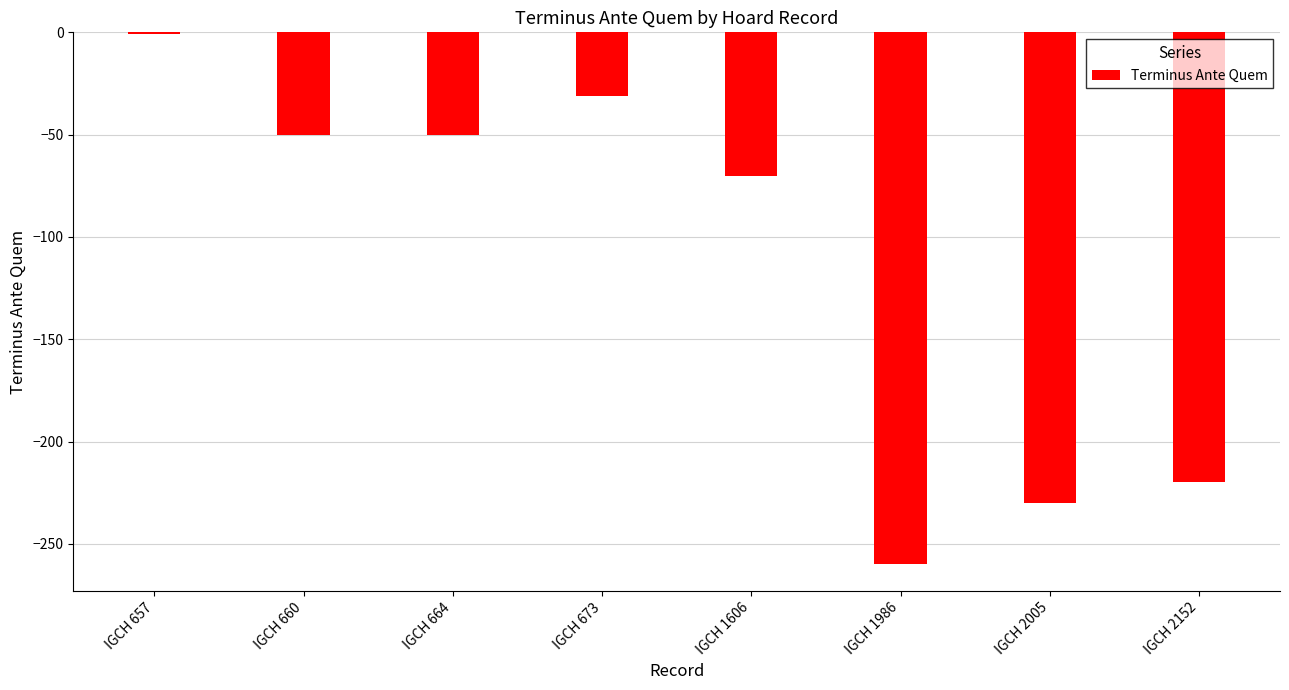

What is the value of the 1st bar from the left?

-1